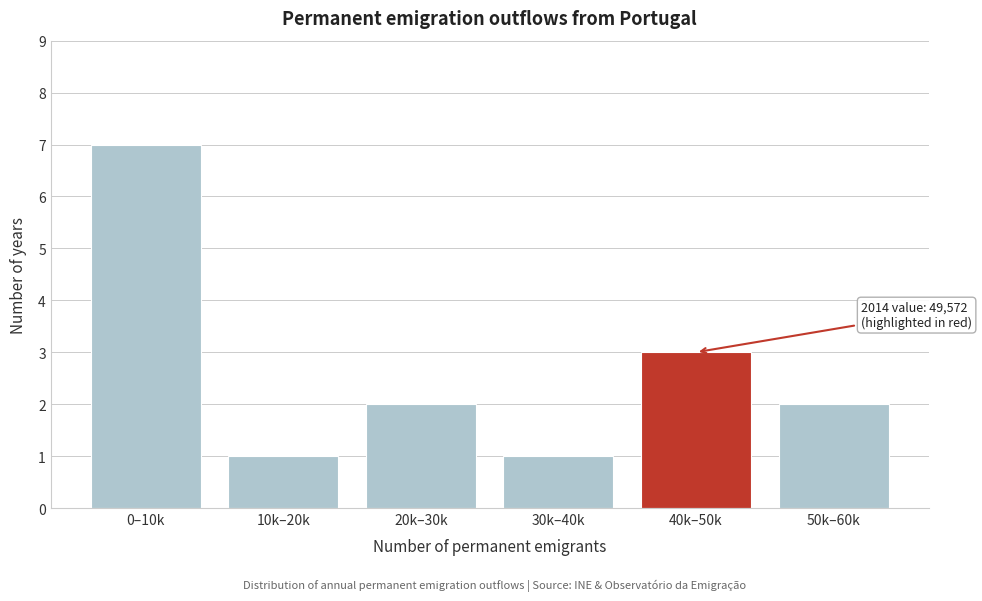

Reading right to left, extract all data points from this chart.

2	3	1	2	1	7